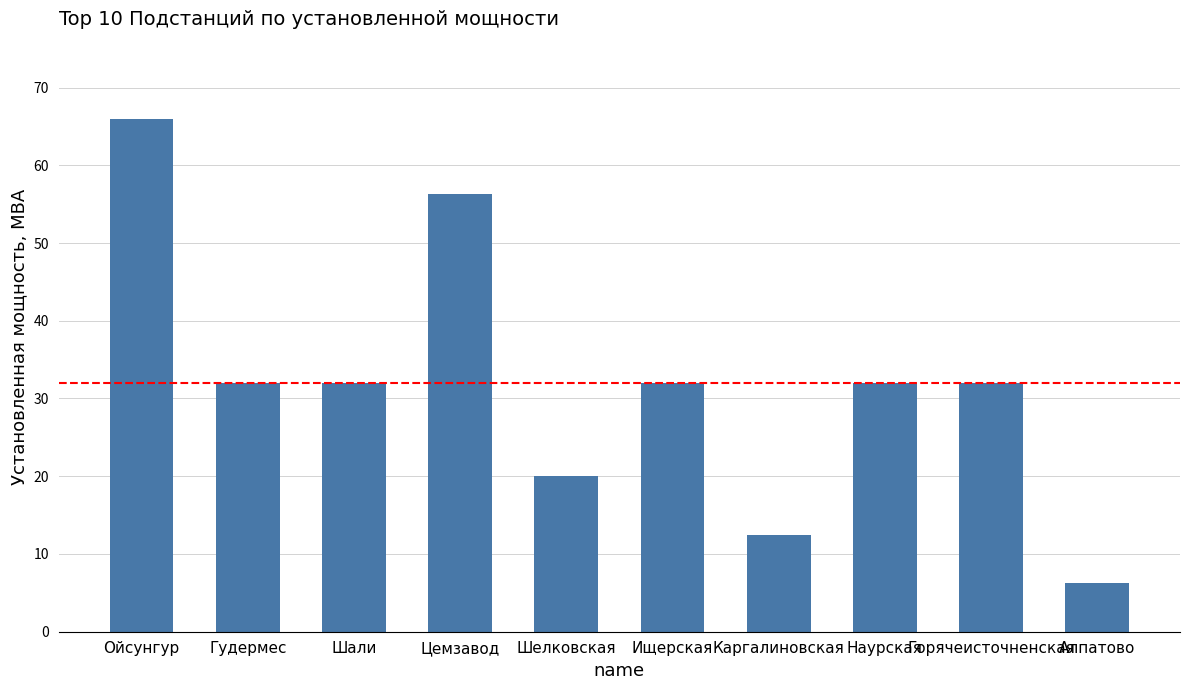

At which category does the chart reach its minimum across all series?

Алпатово